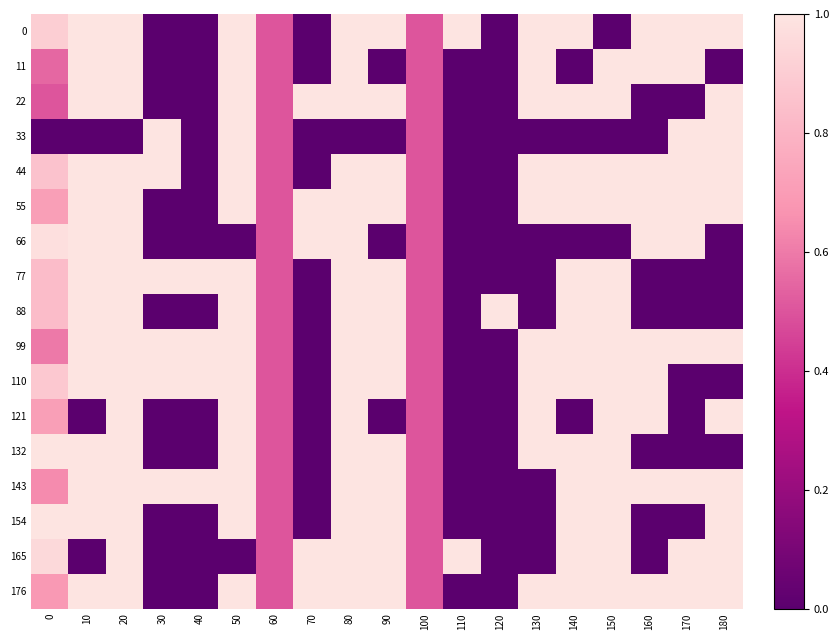

What is the total value across all series at 120?

1.0